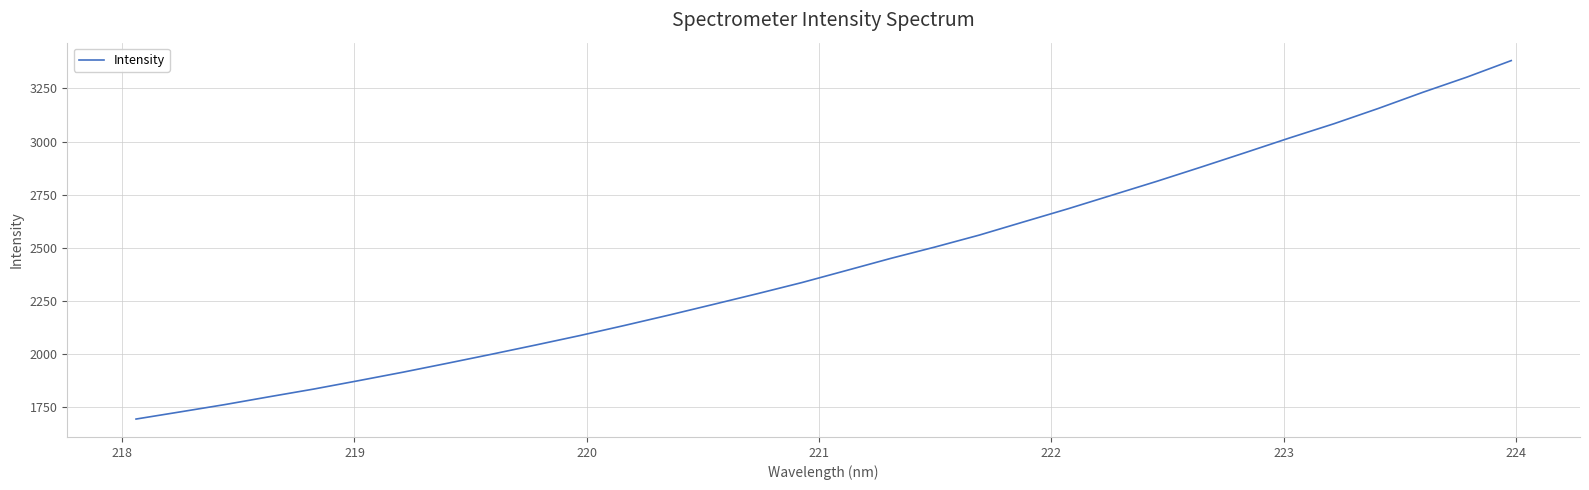

What is the sum of all values?

77629.0